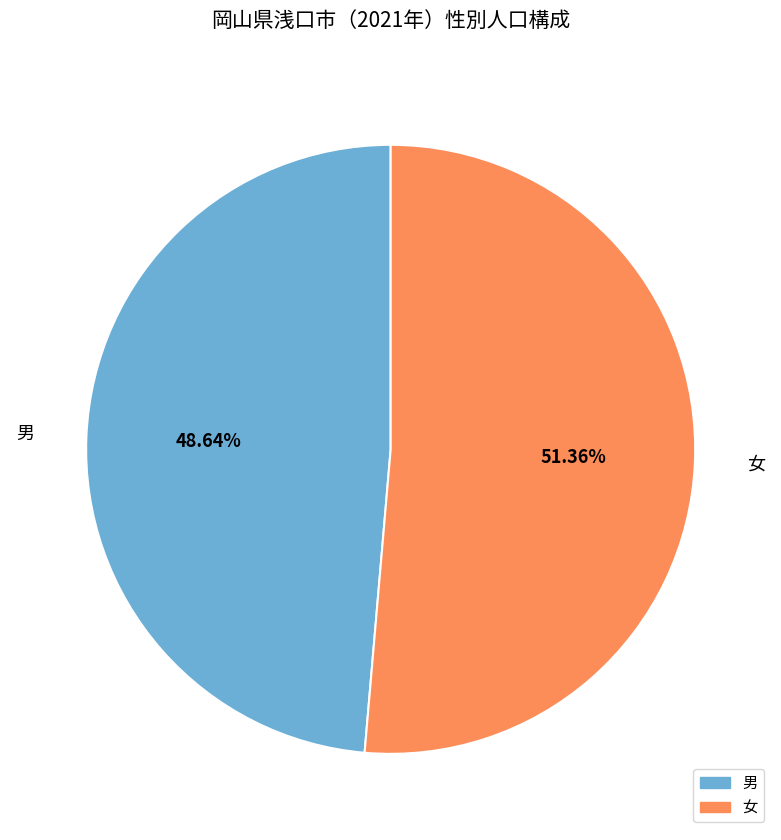

The 女 slice represents 51% of the pie. True or false?

True